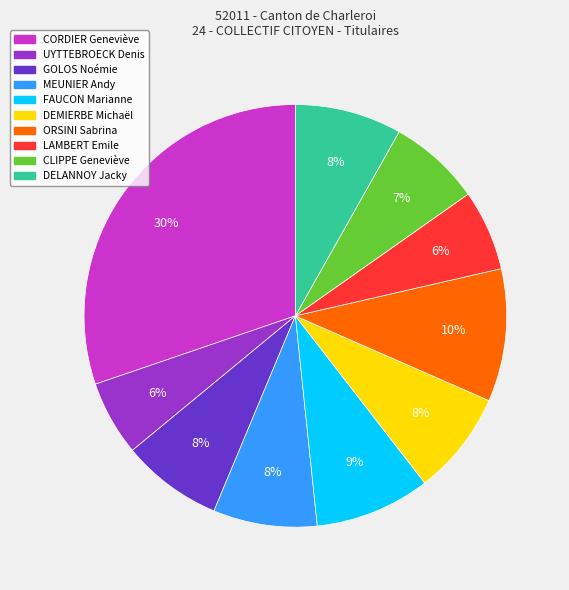

What is the ratio of the value at DEMIERBE Michaël to the value at FAUCON Marianne?

0.9